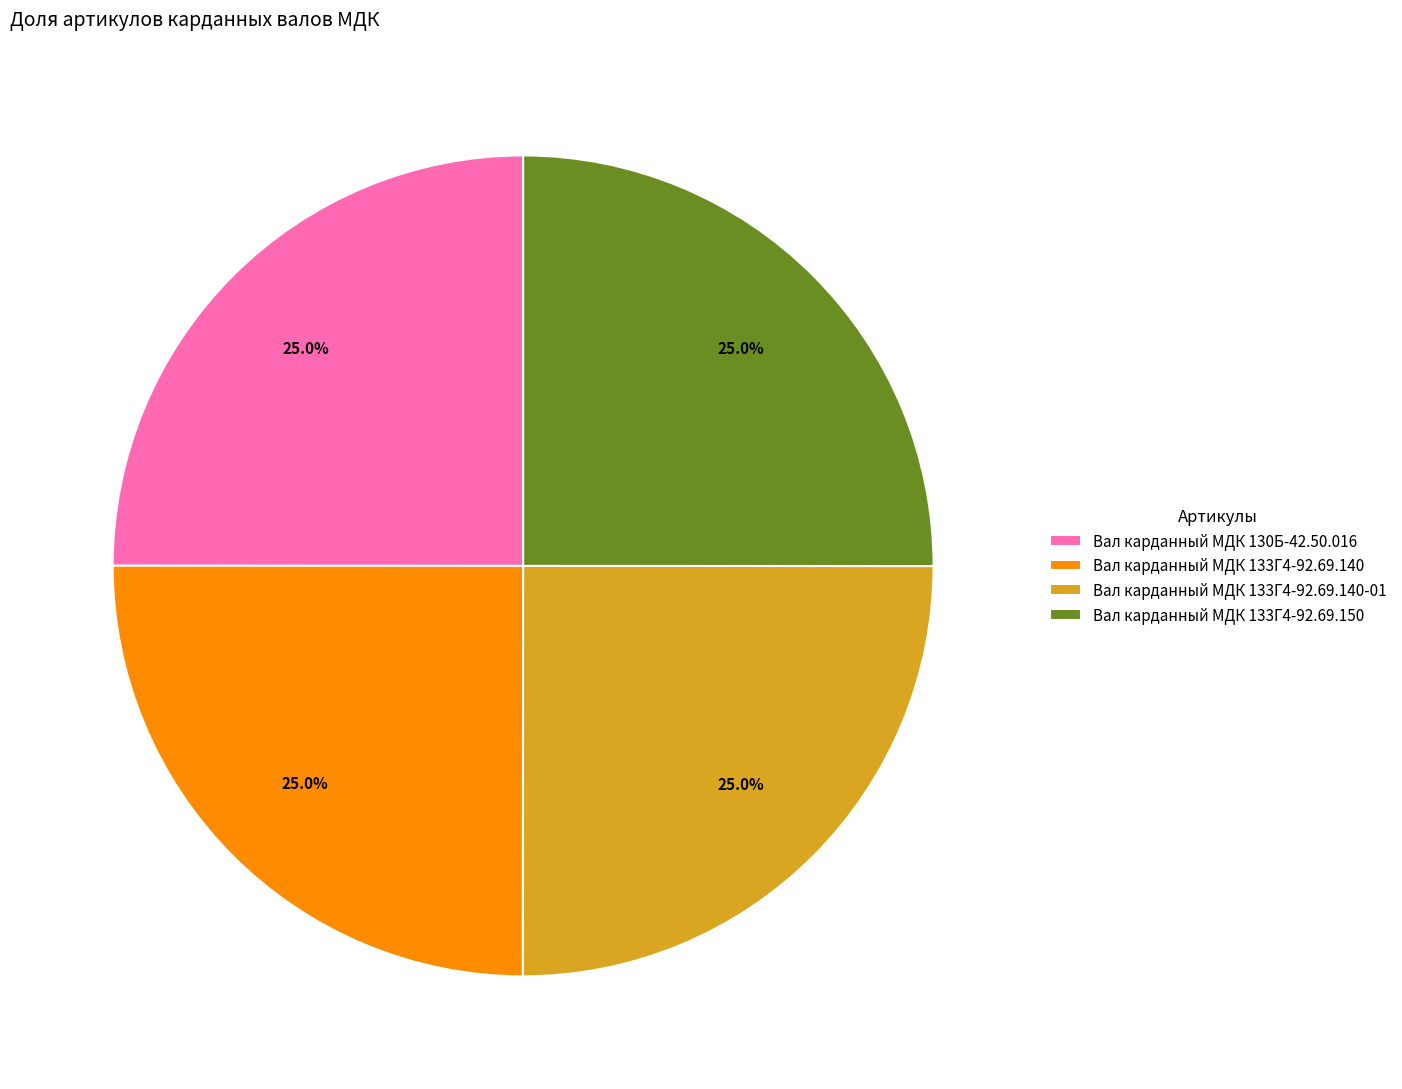

How many slices are in this pie chart?

4